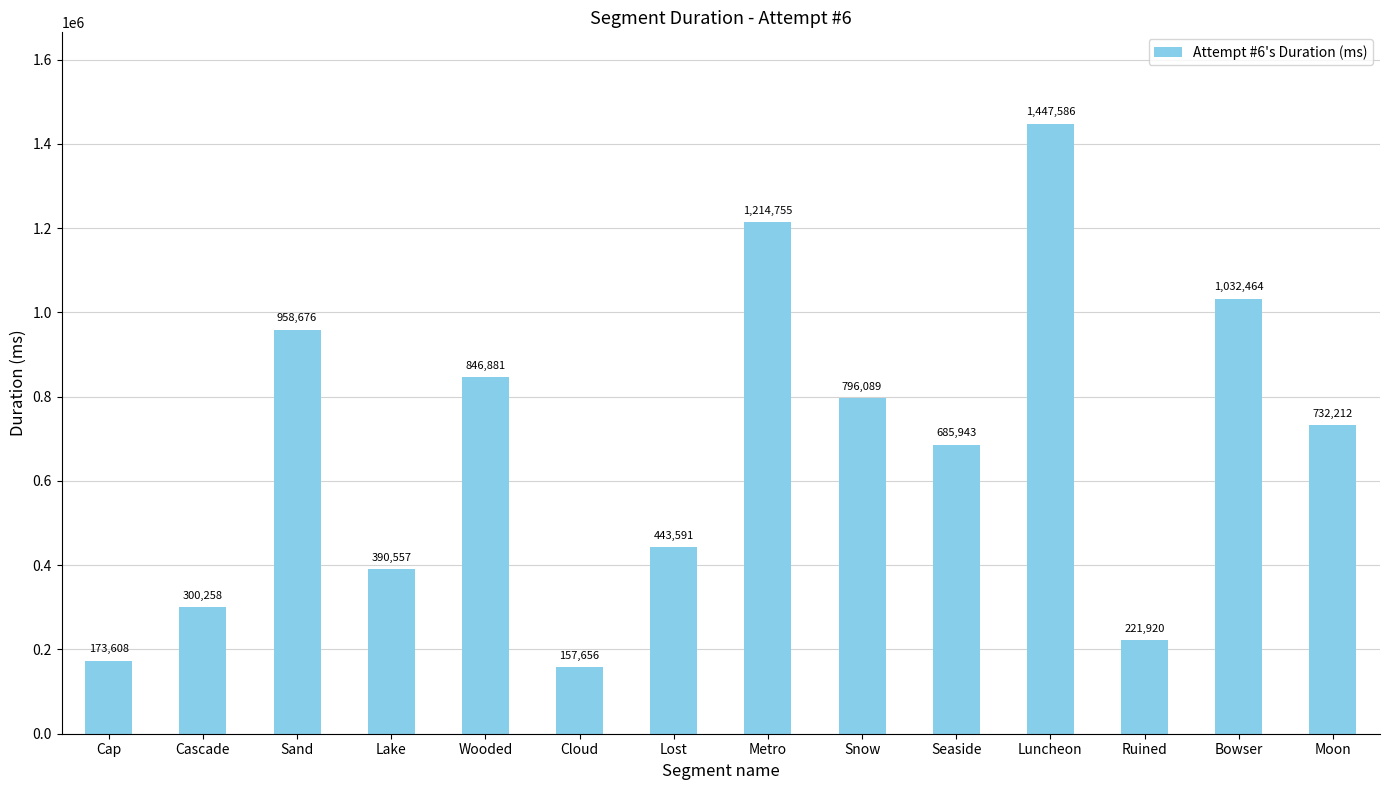

The value at Snow is 339677. True or false?

False